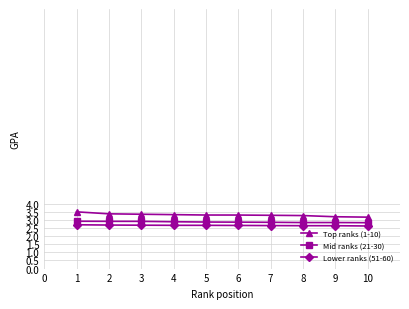

At how many categories does at least one series exceed 2?

10